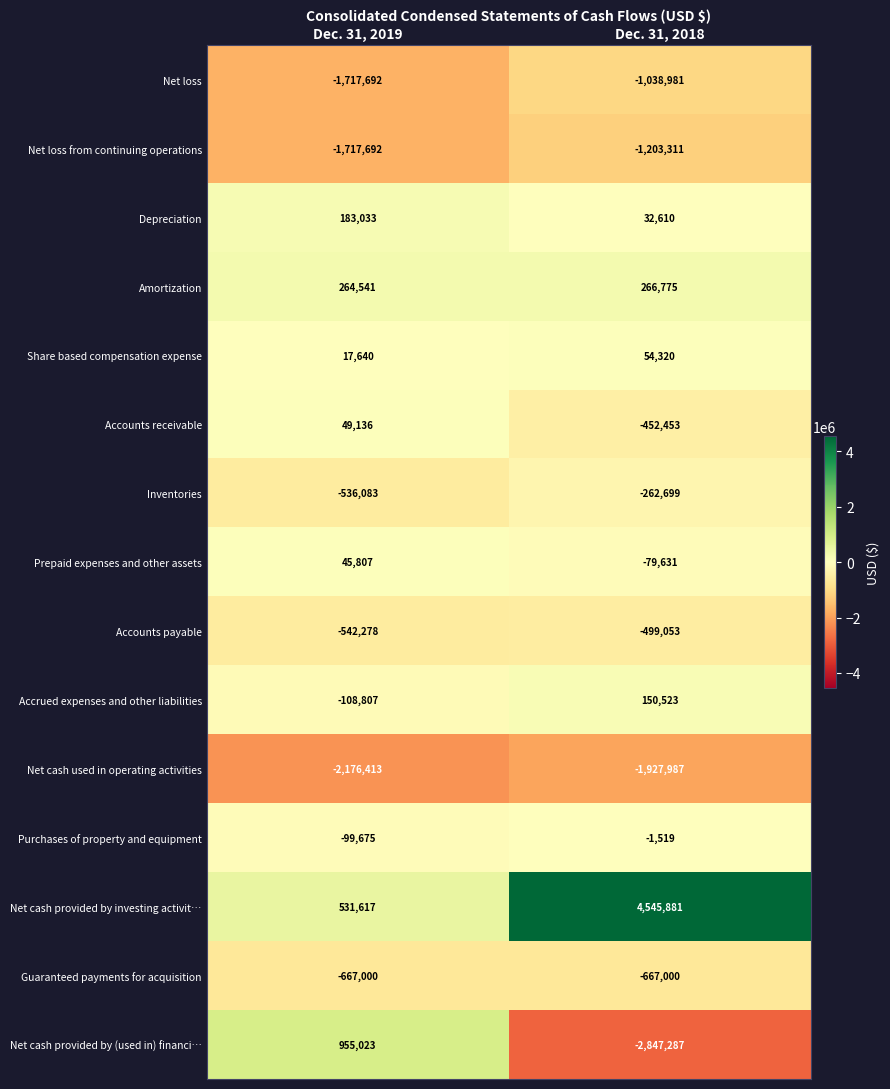

At which category is the sum across all series the highest?

Dec. 31, 2018